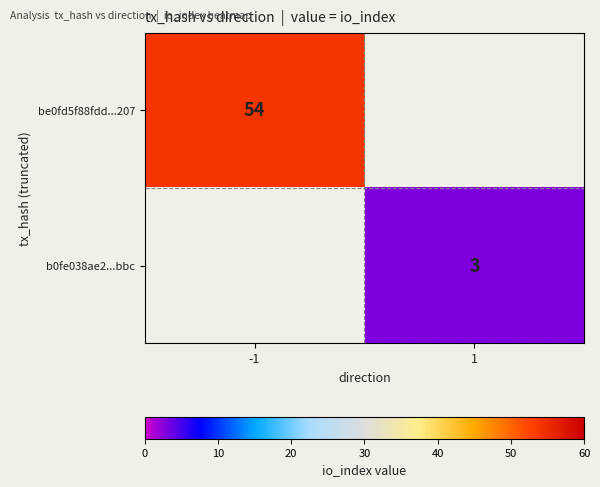

True or false: be0fd5f88fdd...207 has a value of 54 at -1.

True